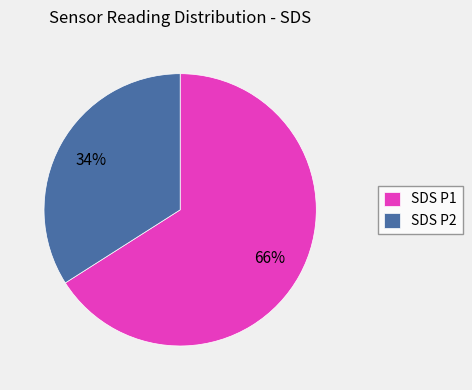

Approximately how many times larger is the value at SDS P1 compared to SDS P2?

1.9